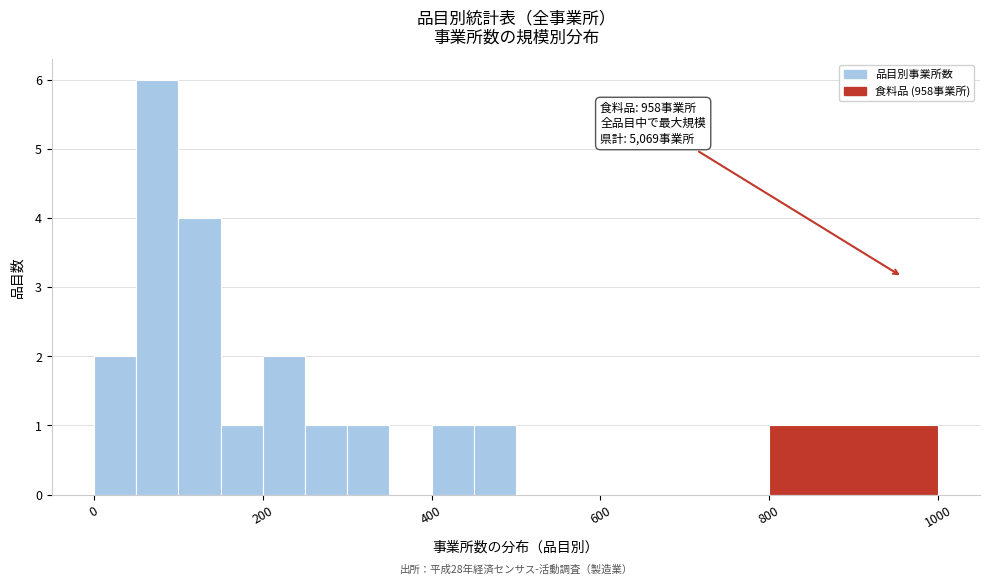

Read against the x-axis, roughly where is the centre of the tallest bar?

80